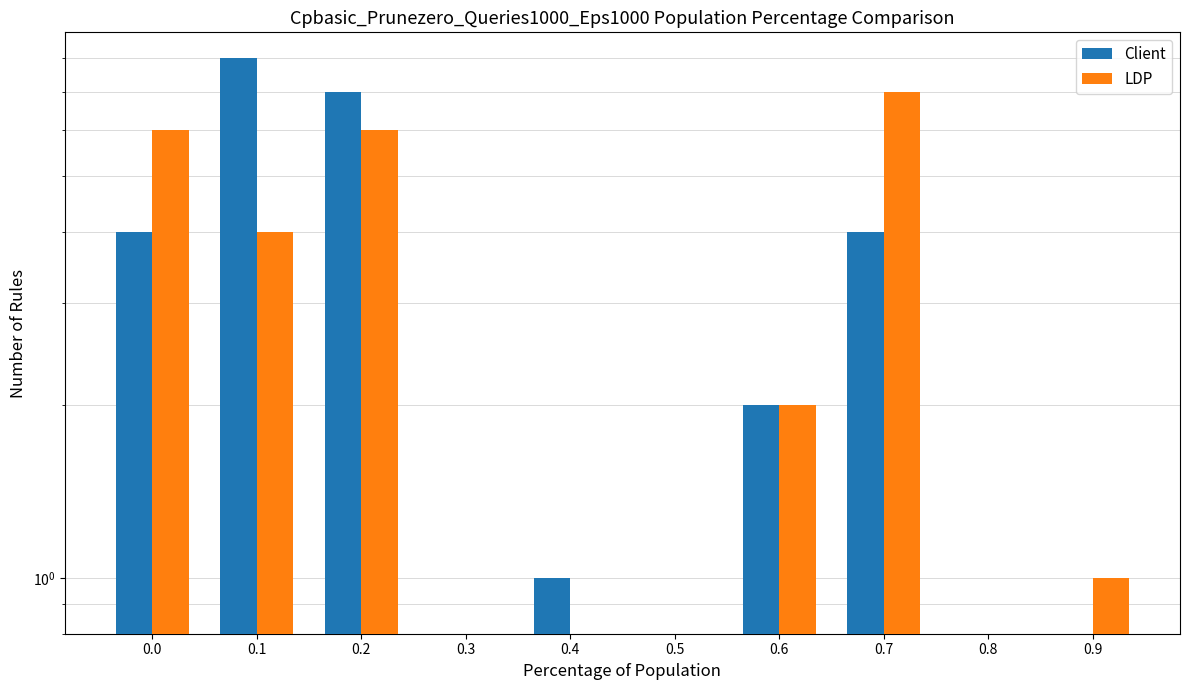

The value of Client at 0.2 is 7. True or false?

True